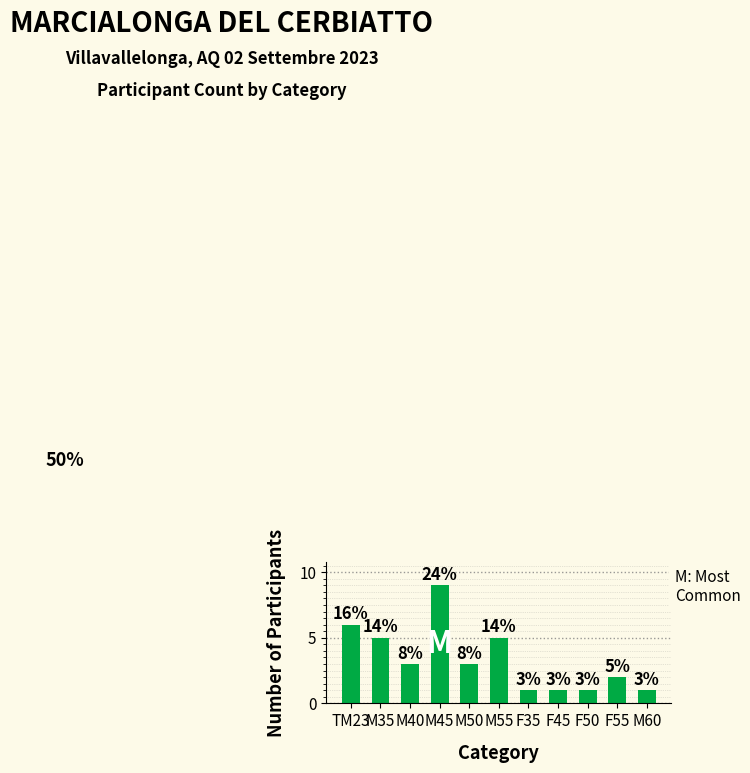

Does the chart contain any negative values?

No